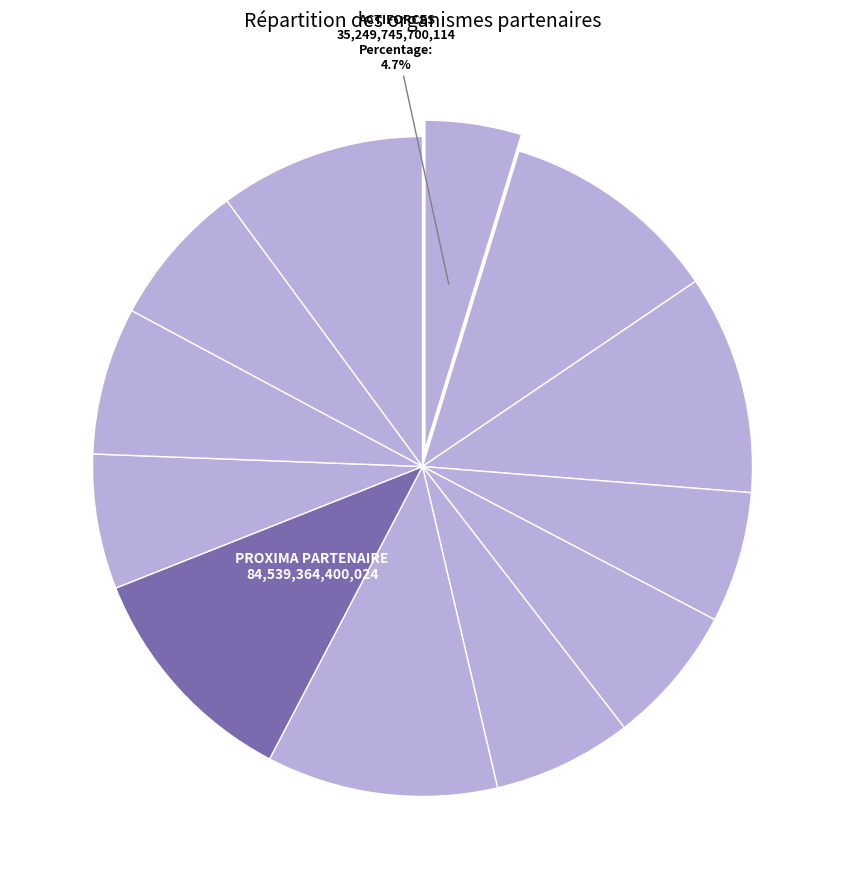

How many segments does this pie chart have?

12